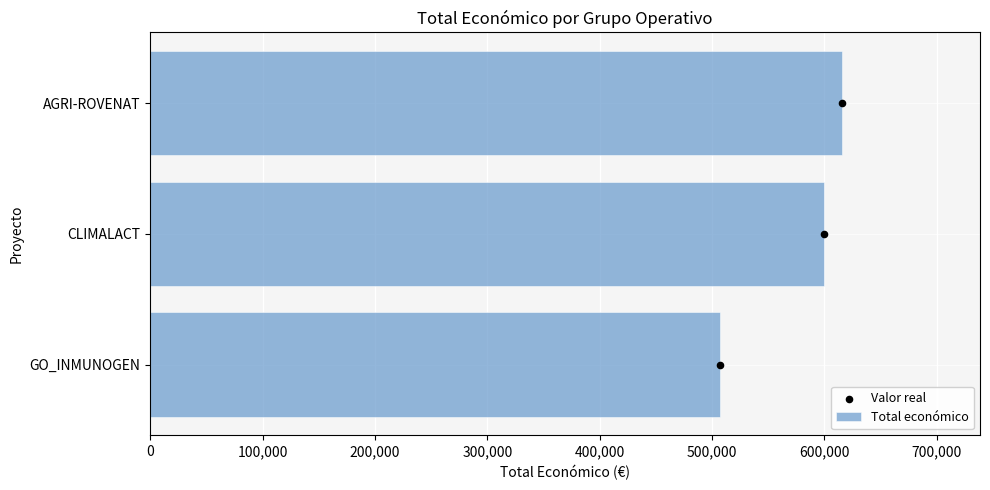

What is the lowest value of the Total económico series?

506703